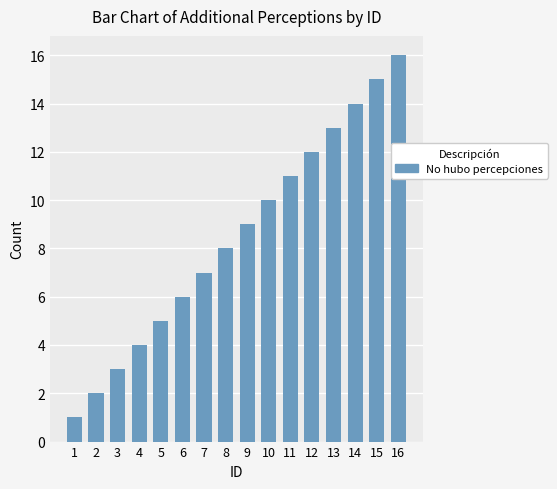

How many categories are shown in the chart?

16